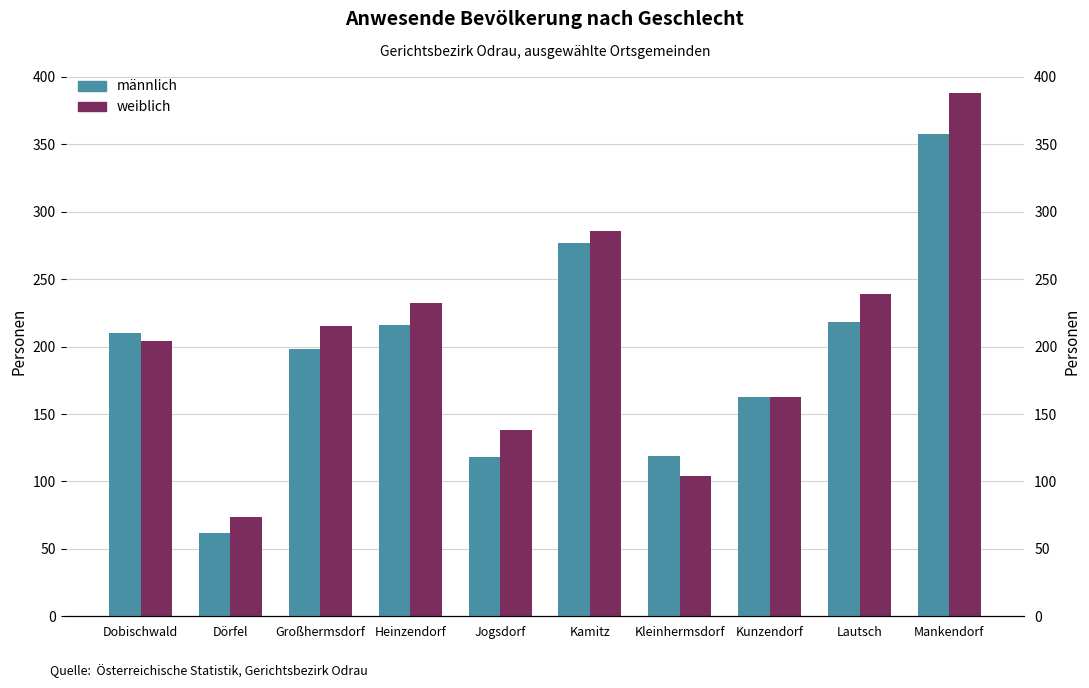

Rank the series by their maximum value, from highest to lowest.

weiblich, männlich